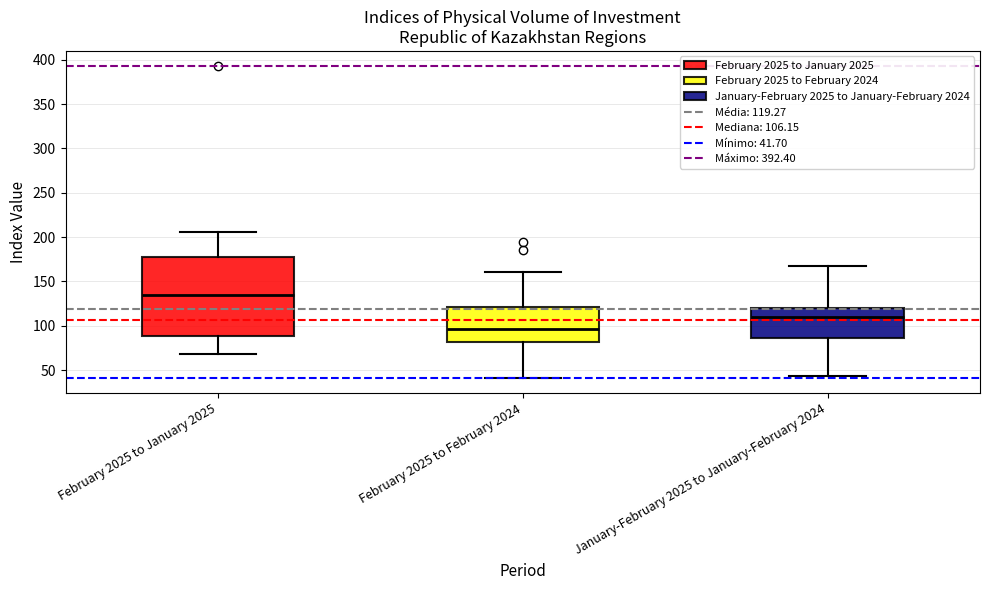

Which box has the highest median line?

February 2025 to January 2025